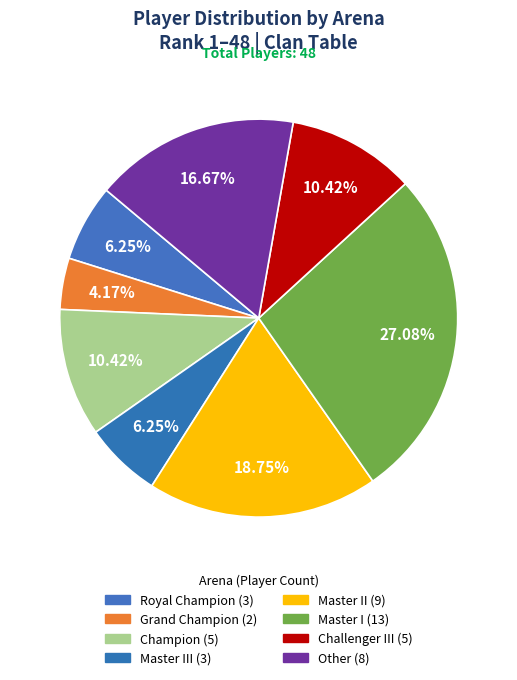

How many slices are in this pie chart?

8